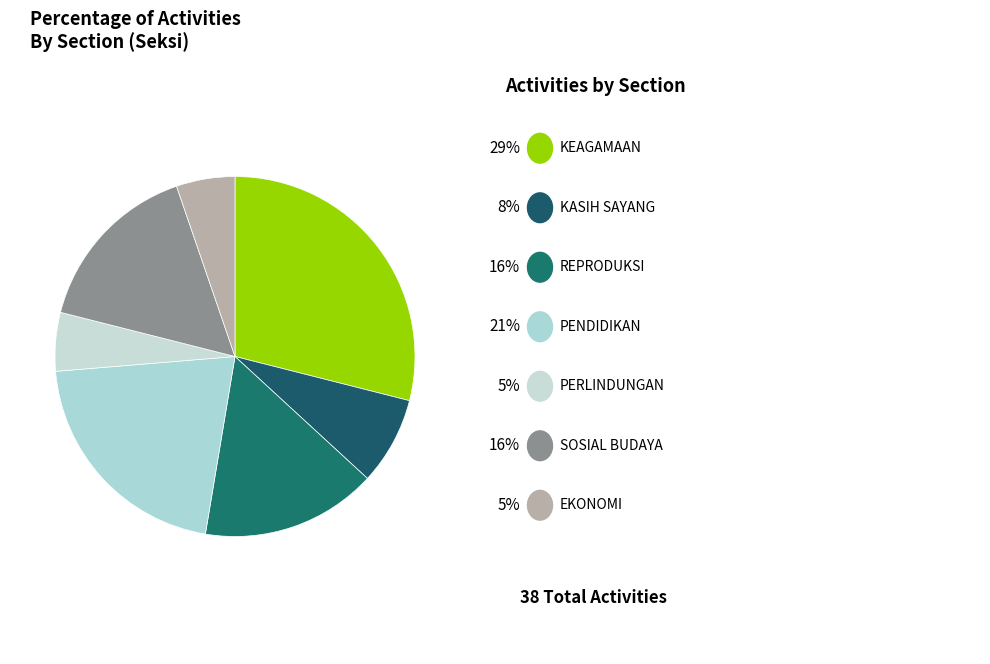

Is there any slice that represents more than half of the pie?

No